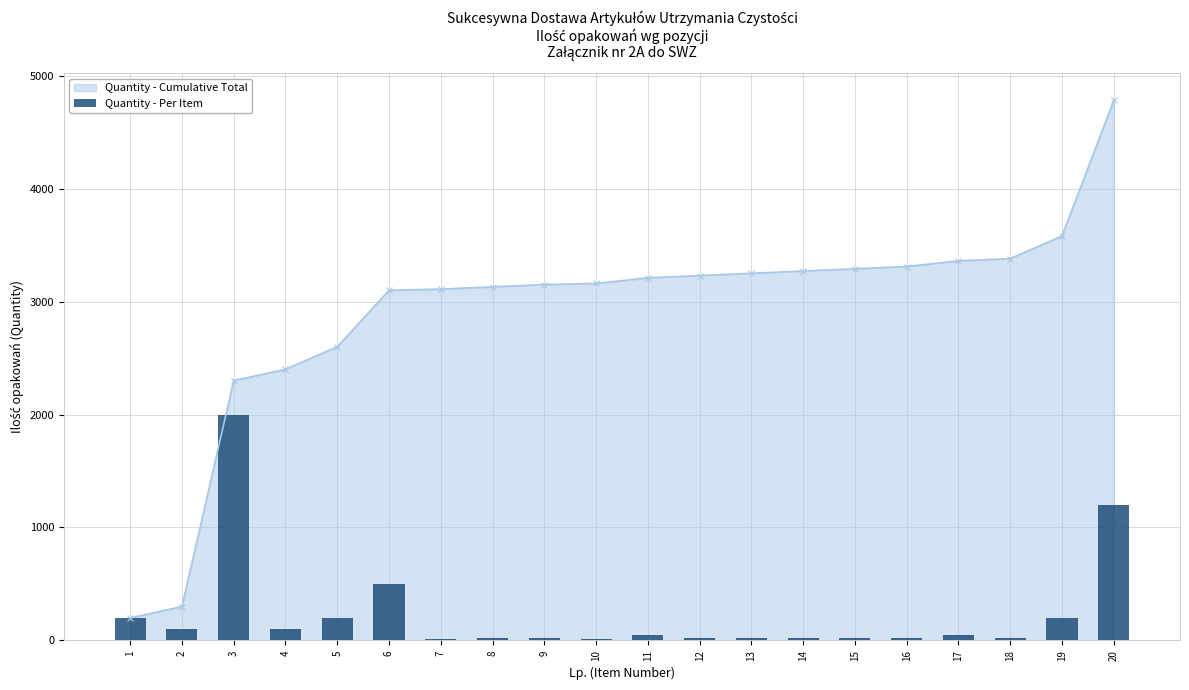

List the labels in order of value, largest first.

3, 20, 6, 1, 5, 19, 2, 4, 11, 17, 8, 9, 12, 13, 14, 15, 16, 18, 7, 10